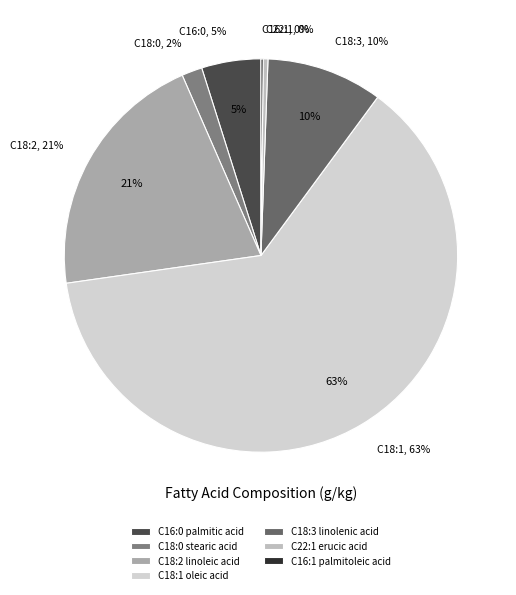

Which category has the smallest portion of the pie?

C16:1 palmitoleic acid